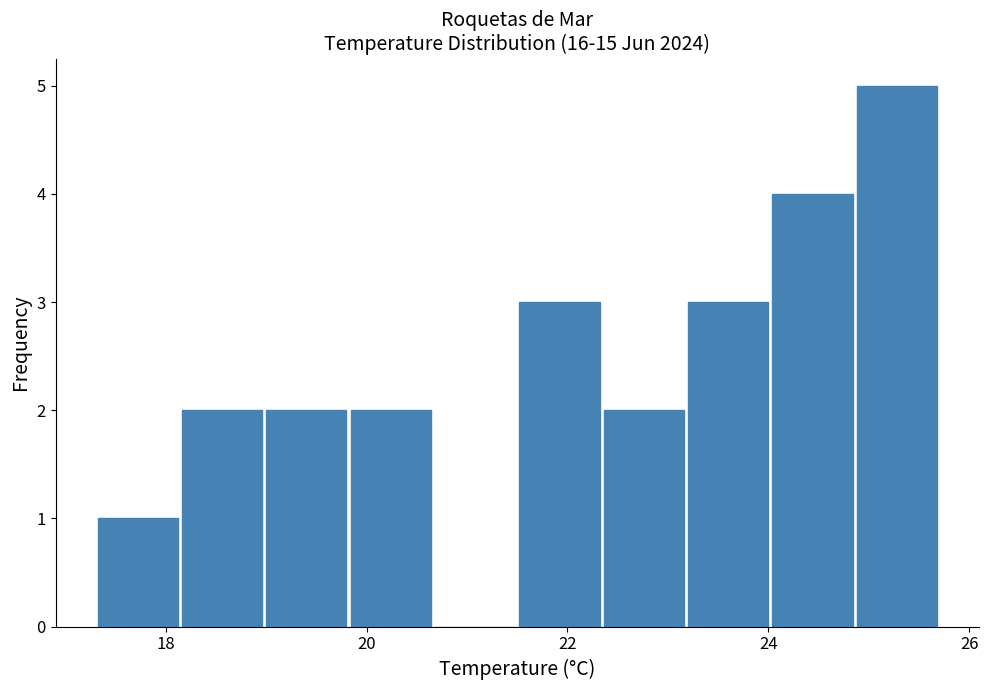

Over which range of the x-axis is the bar tallest?

24.86 to 25.70